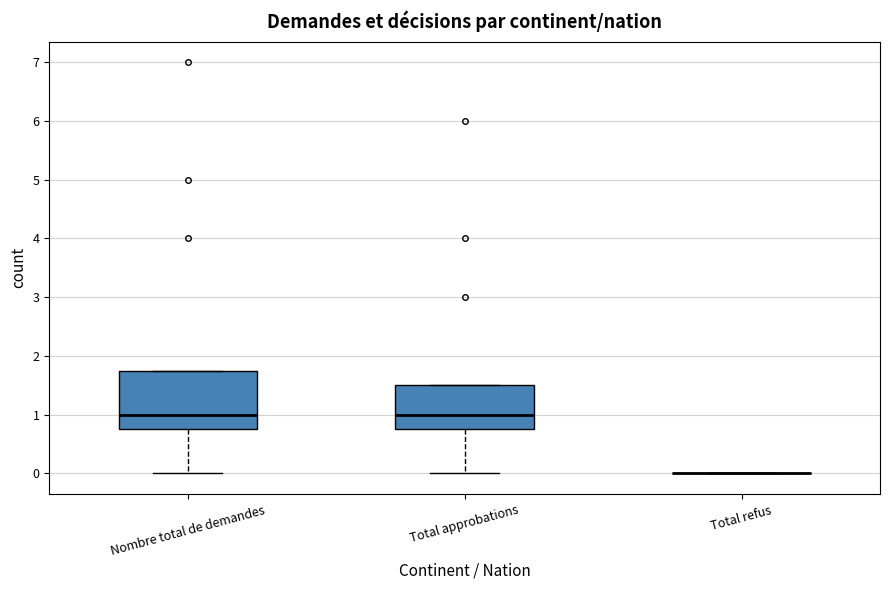

Comparing the boxes themselves (not the whiskers), which one is the tallest?

Nombre total de demandes